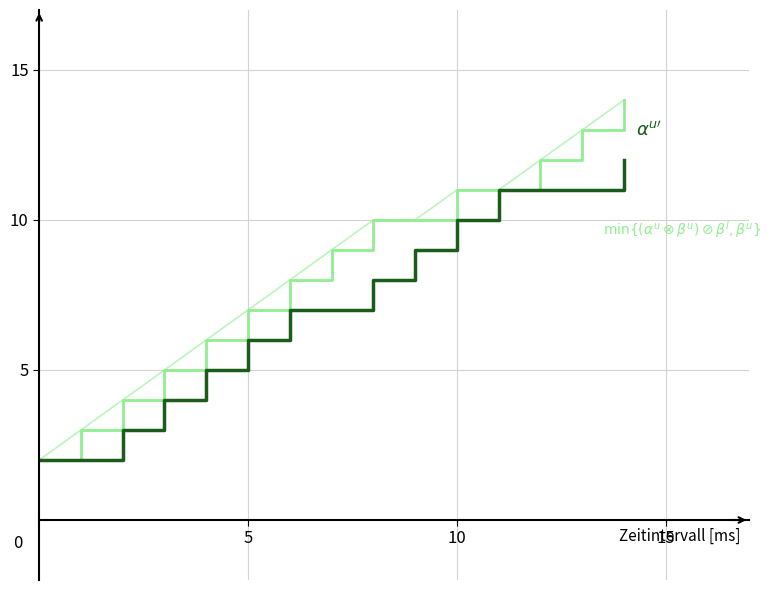

Is this an area chart (filled region under the line)?

No